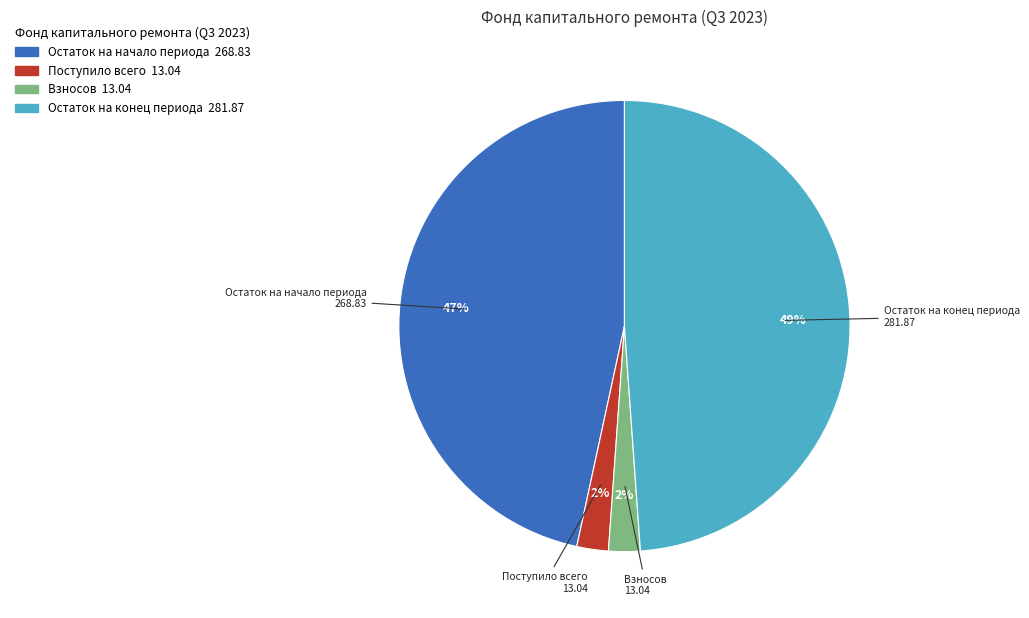

Is there a majority slice in this chart?

No